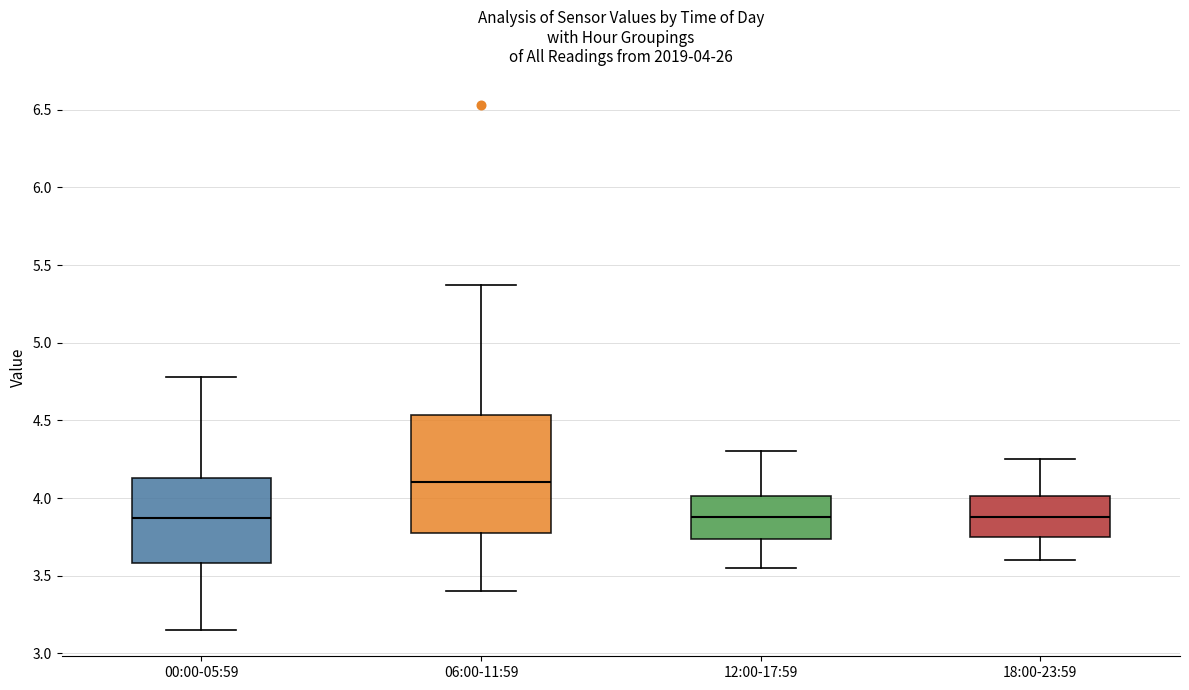

Which box has the highest median line?

06:00-11:59